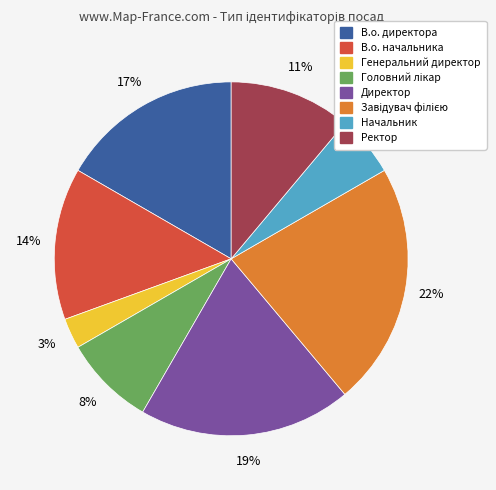

To the nearest percent, what portion does Генеральний директор represent?

3%